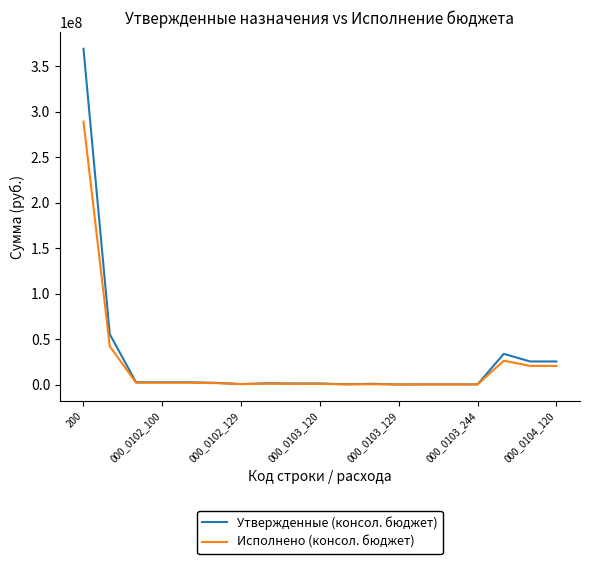

What is the maximum value shown in the chart?

369467021.3